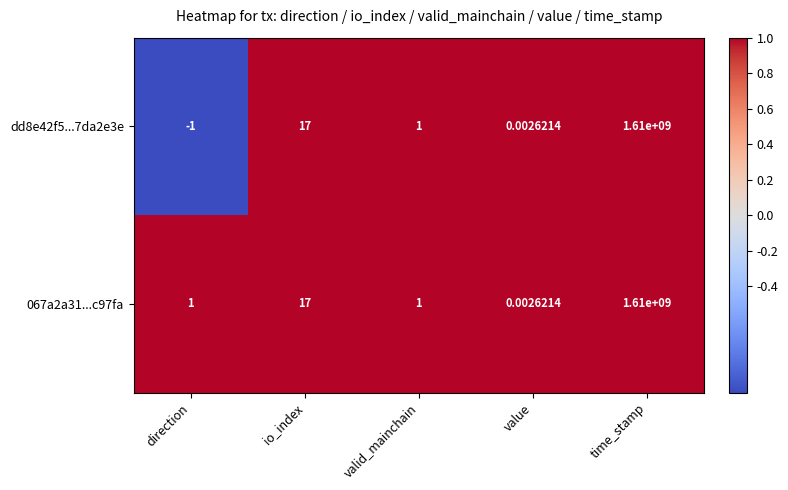

What is the maximum value shown in the chart?

1610000000.0